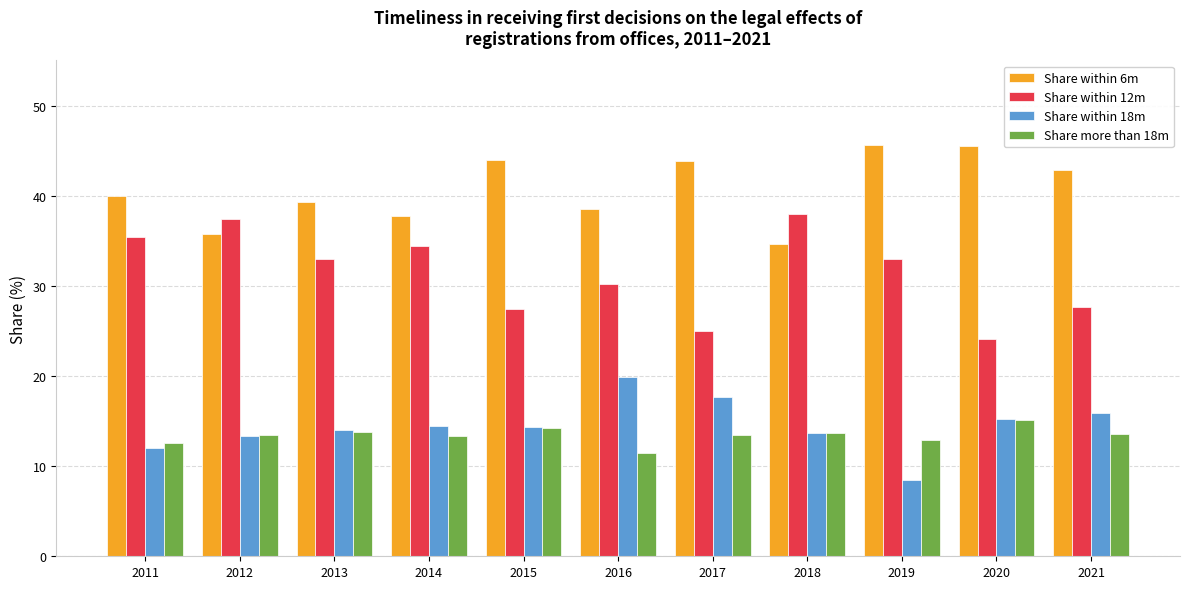

At which label does Share within 18m reach its minimum?

2019